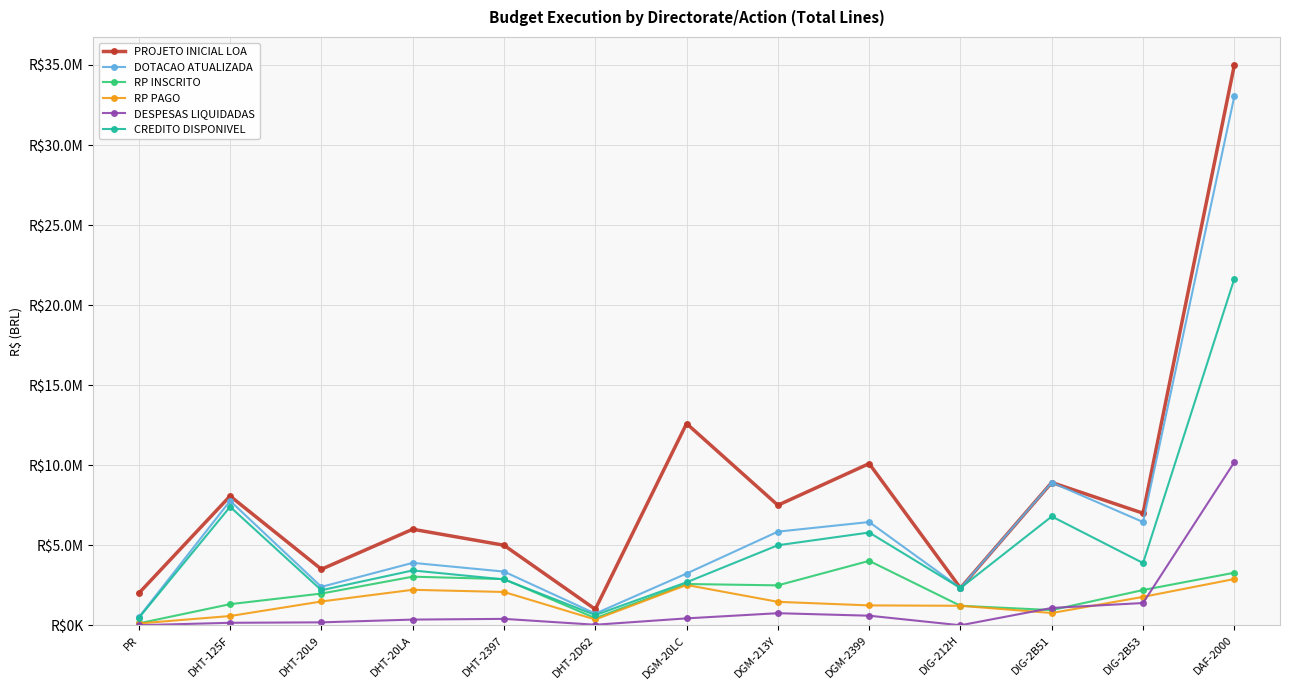

Rank the series at DGM-2399 from highest to lowest value.

PROJETO INICIAL LOA, DOTACAO ATUALIZADA, CREDITO DISPONIVEL, RP INSCRITO, RP PAGO, DESPESAS LIQUIDADAS